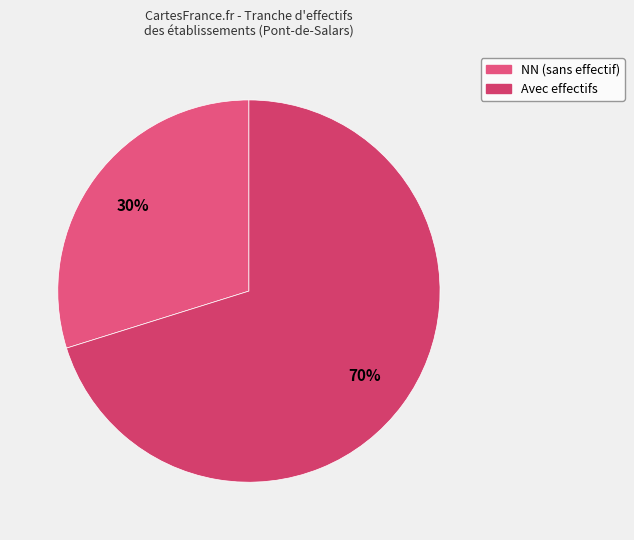

Does any single category account for the majority?

Yes